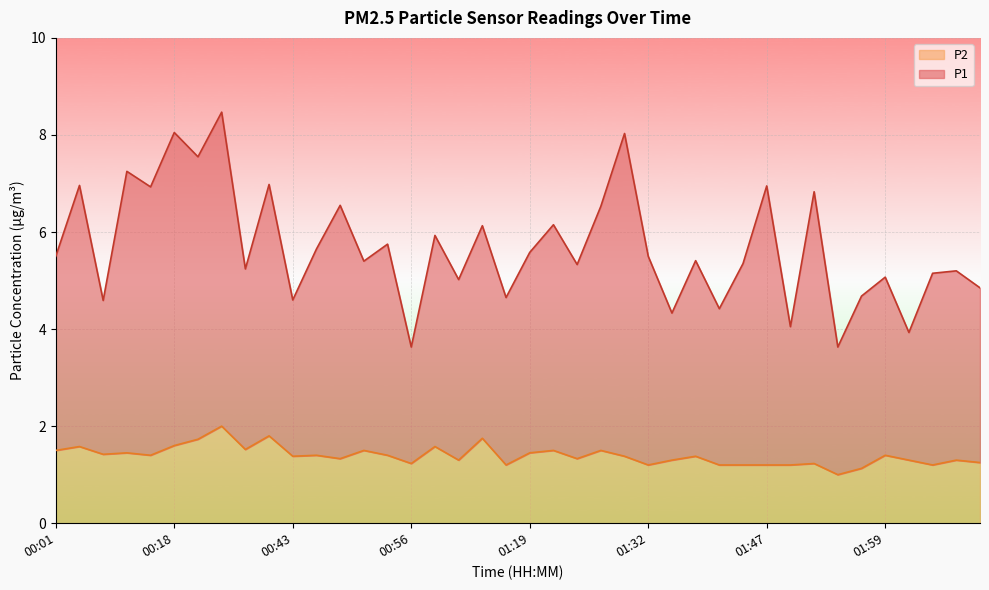

What are all the series names shown in the legend?

P2, P1